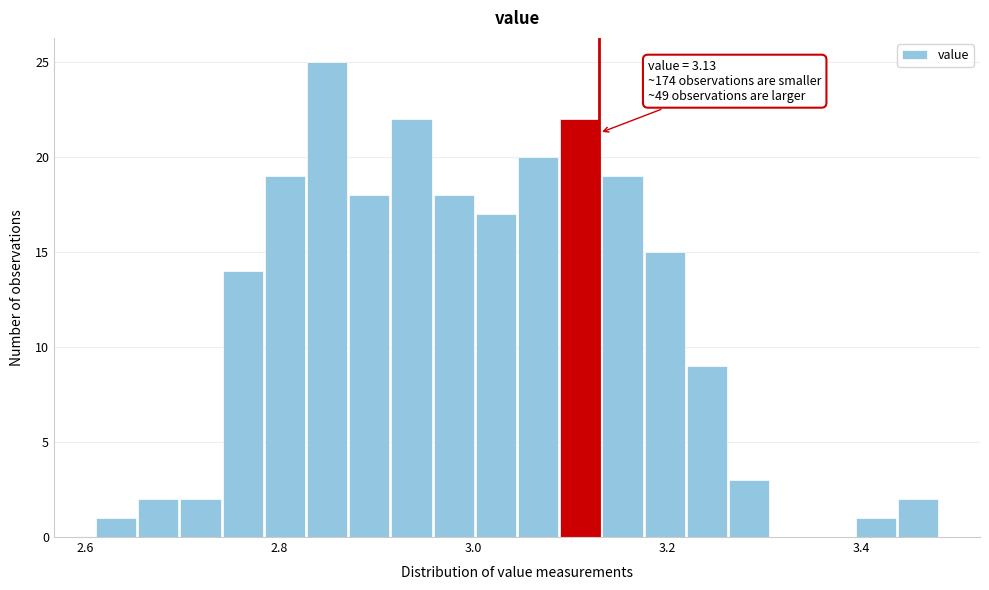

Read against the x-axis, roughly where is the centre of the tallest bar?

2.84